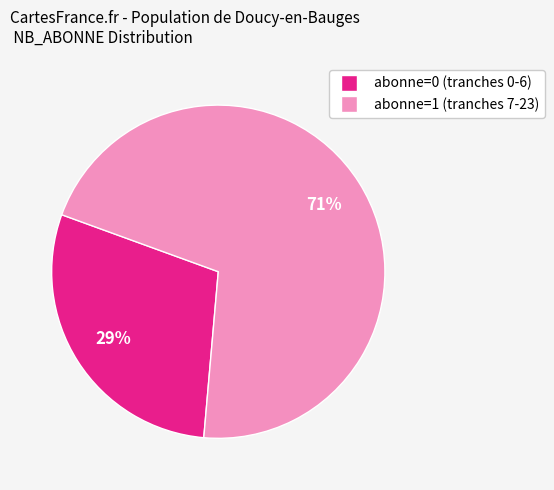

Does any single category account for the majority?

Yes